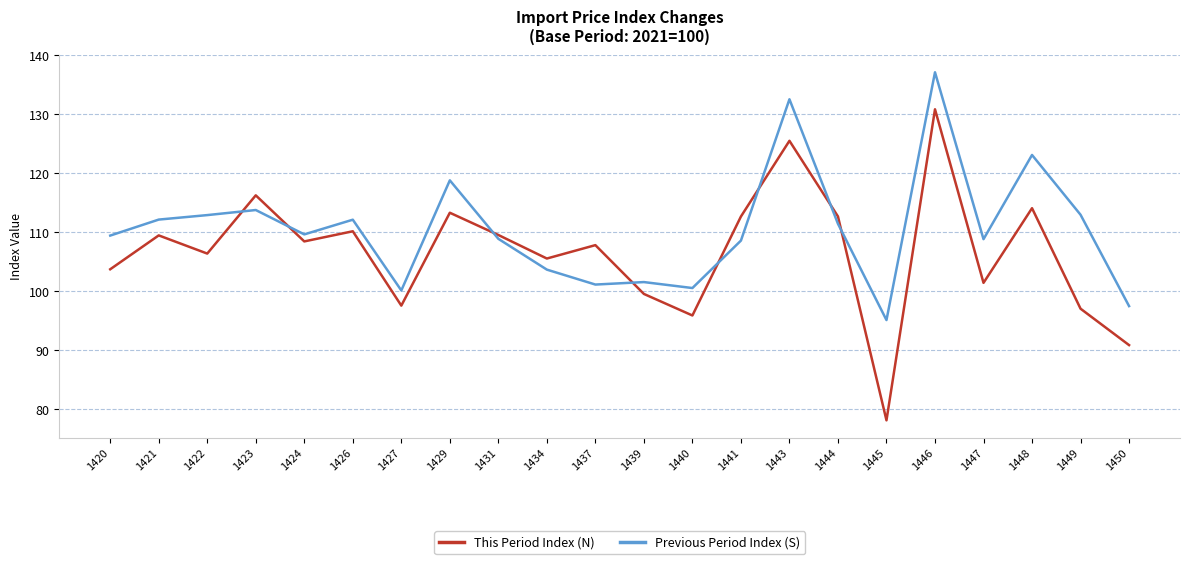

What are all the series names shown in the legend?

This Period Index (N), Previous Period Index (S)